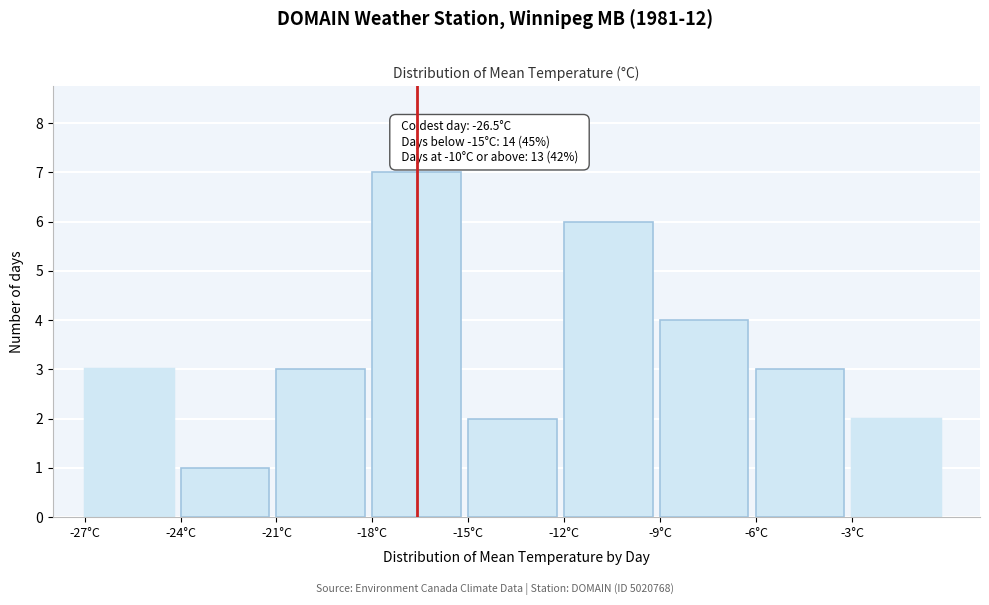

Over which range of the x-axis is the bar tallest?

-18 to -15